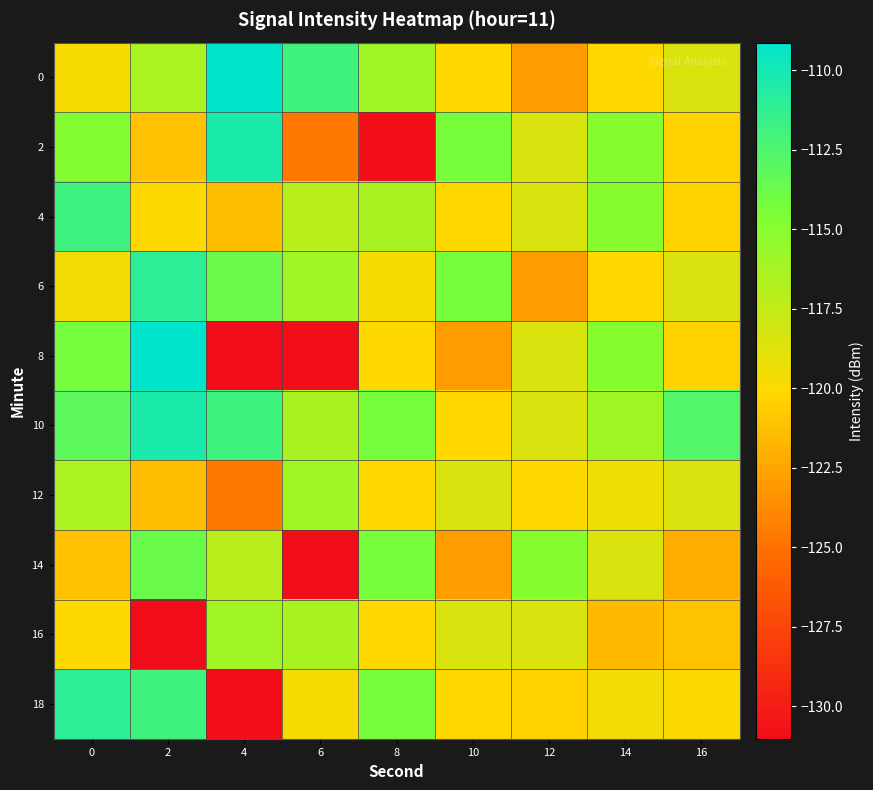

Rank the series by their maximum value, from lowest to highest.

12, 16, 14, 4, 6, 18, 2, 10, 0, 8